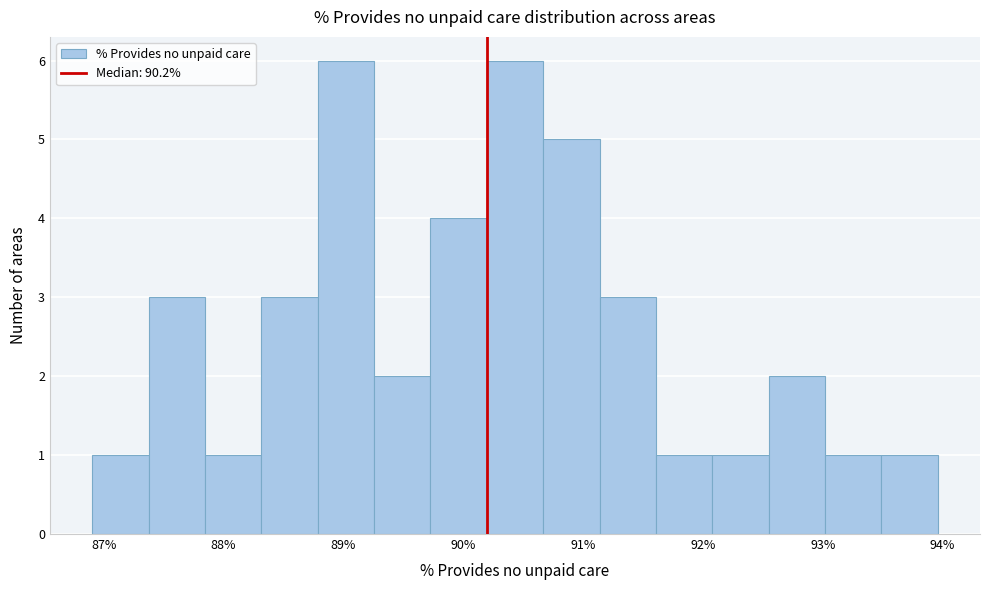

Reading left to right, transcribe this chart: for each bar, give the range it covers on the x-axis and its height. Neither the bar edges nor the heights are printed on the chart, so give them approximately, as read against the axes.

86.9 to 87.4: 1
87.4 to 87.8: 3
87.8 to 88.3: 1
88.3 to 88.8: 3
88.8 to 89.3: 6
89.3 to 89.7: 2
89.7 to 90.2: 4
90.2 to 90.7: 6
90.7 to 91.1: 5
91.1 to 91.6: 3
91.6 to 92.1: 1
92.1 to 92.5: 1
92.5 to 93.0: 2
93.0 to 93.5: 1
93.5 to 94.0: 1